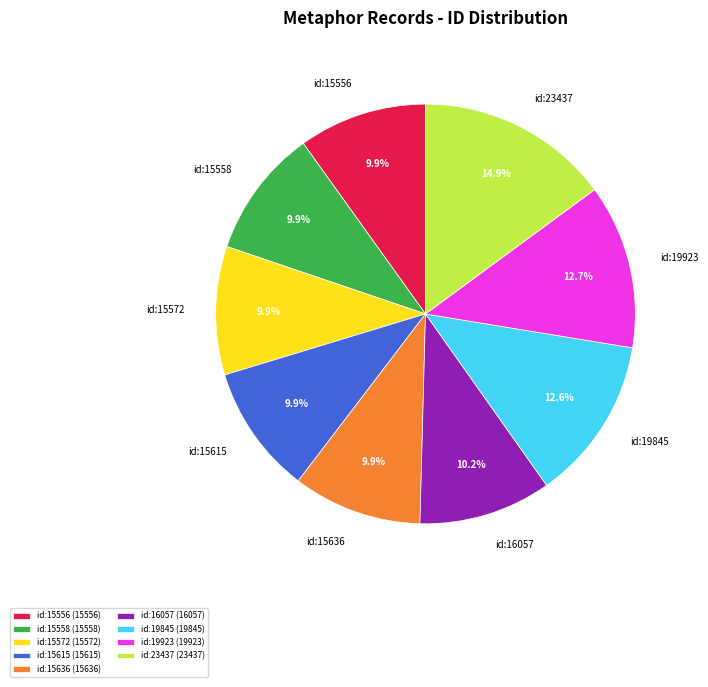

Approximately how many times larger is the value at id:19923 compared to id:19845?

1.0